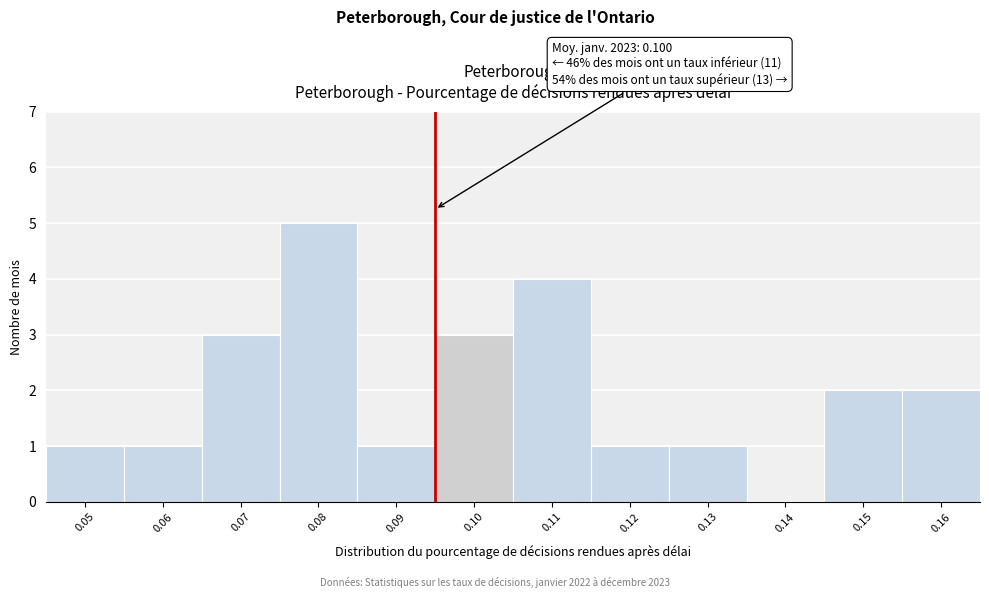

Reading left to right, what are all the values shown in this chart?

0.05=1	0.06=1	0.07=3	0.08=5	0.09=1	0.10=3	0.11=4	0.12=1	0.13=1	0.14=0	0.15=2	0.16=2